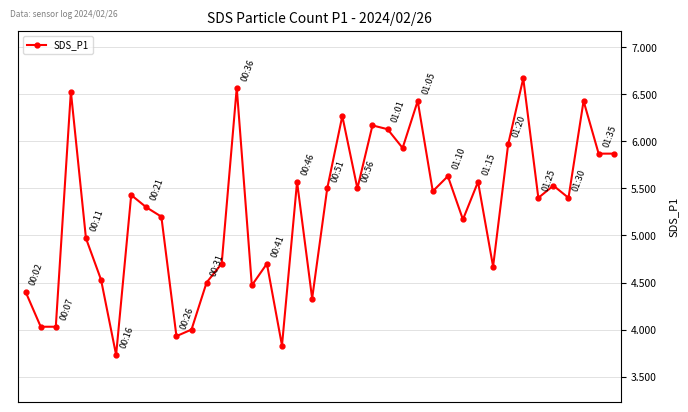

What is the smallest value displayed?

3.7